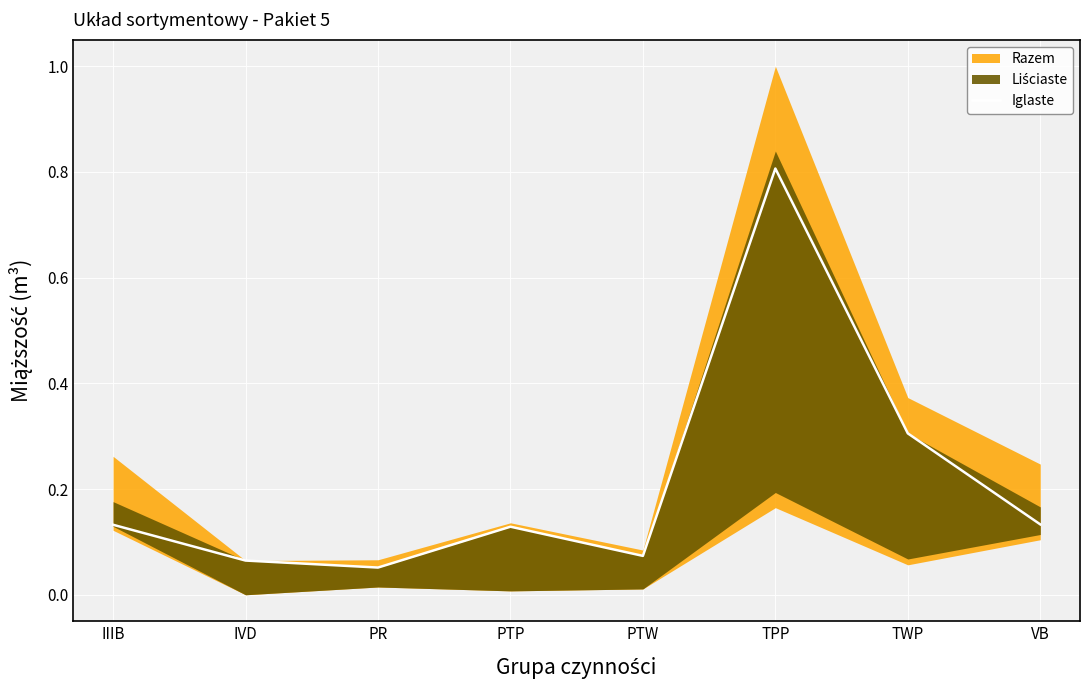

Which has a higher value, IVD or TWP?

TWP